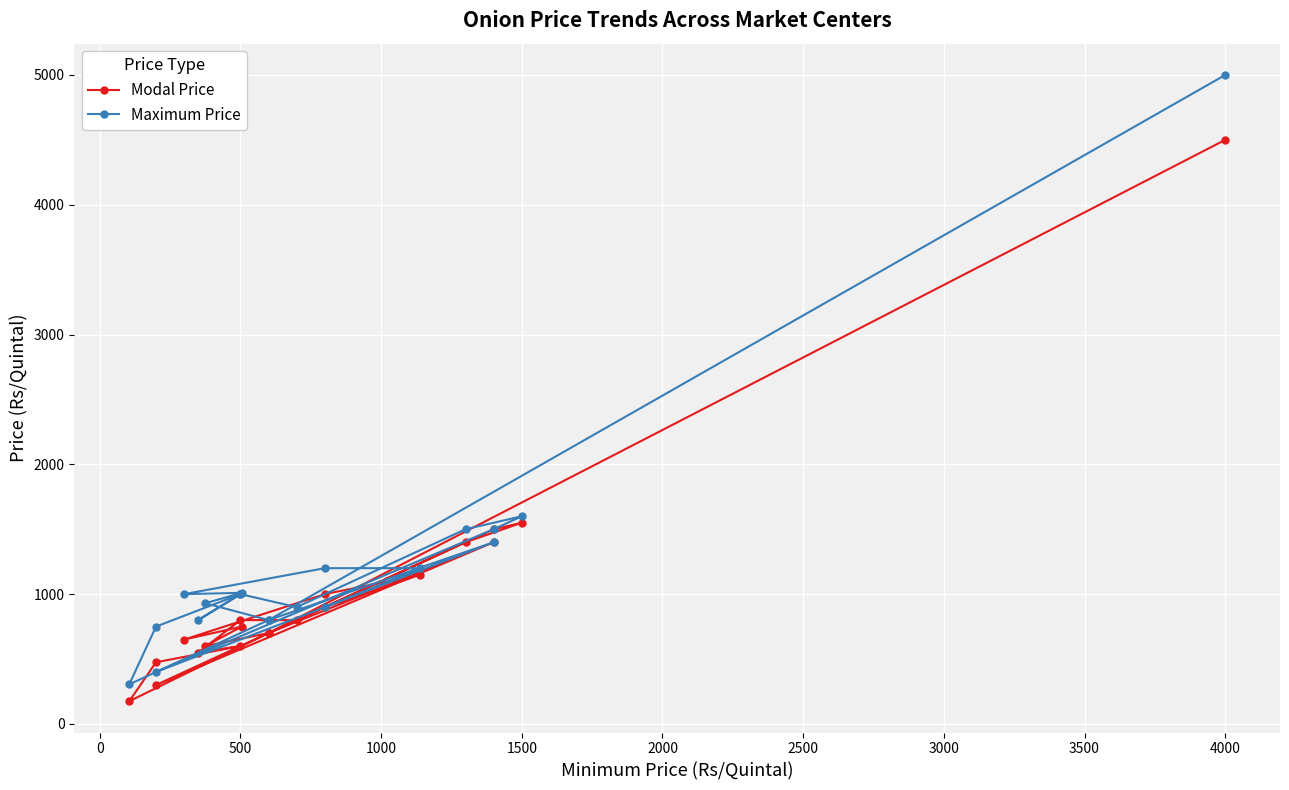

True or false: Modal Price and Maximum Price intersect in this chart.

False